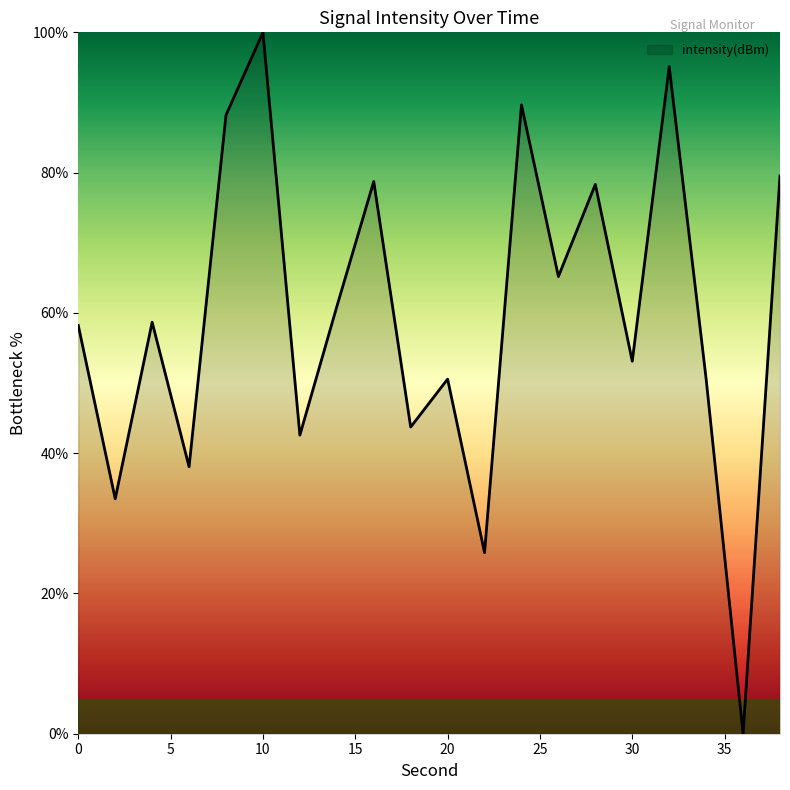

What is the difference between the maximum and minimum values?

100.0